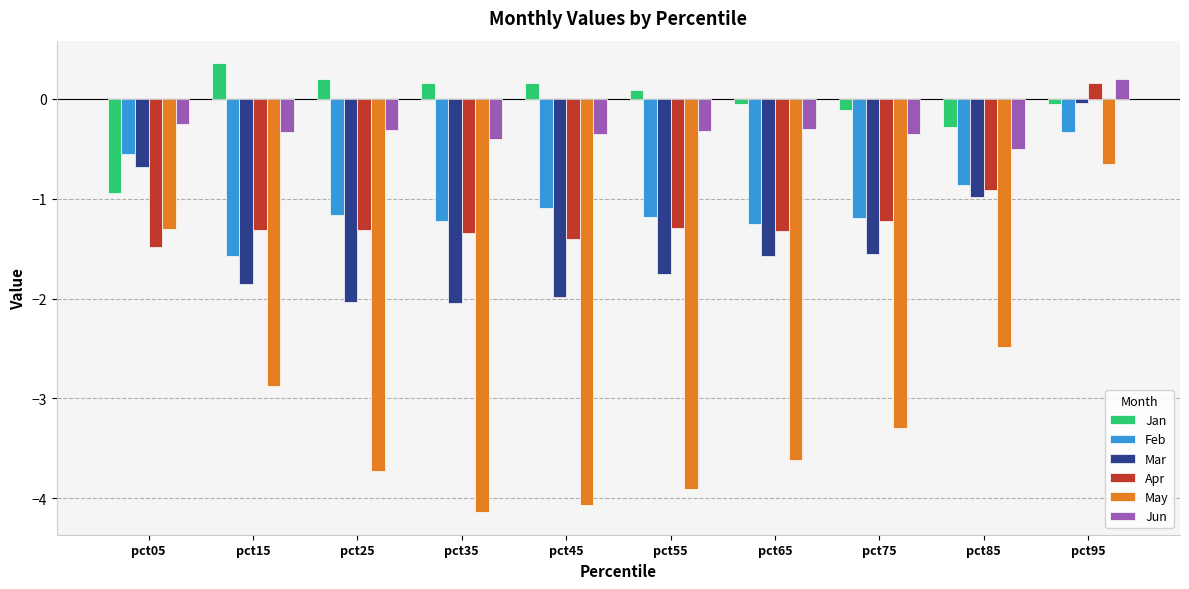

Count the number of categories in the chart.

10